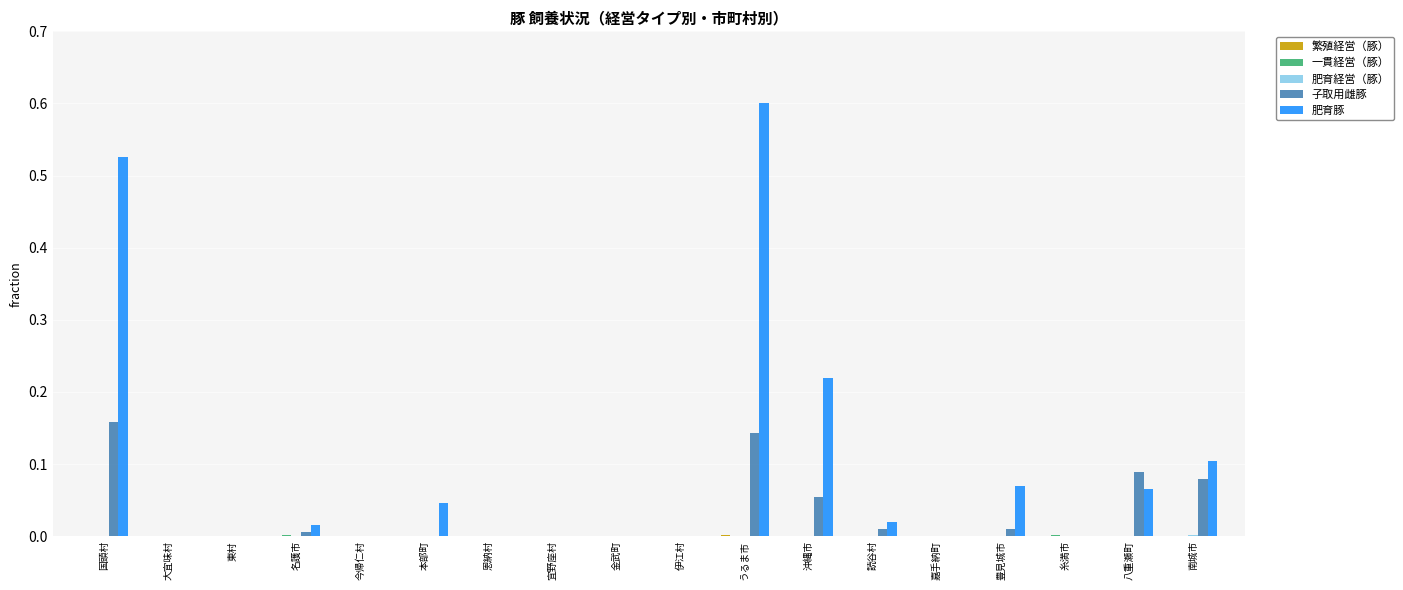

What is the maximum value shown in the chart?

0.6